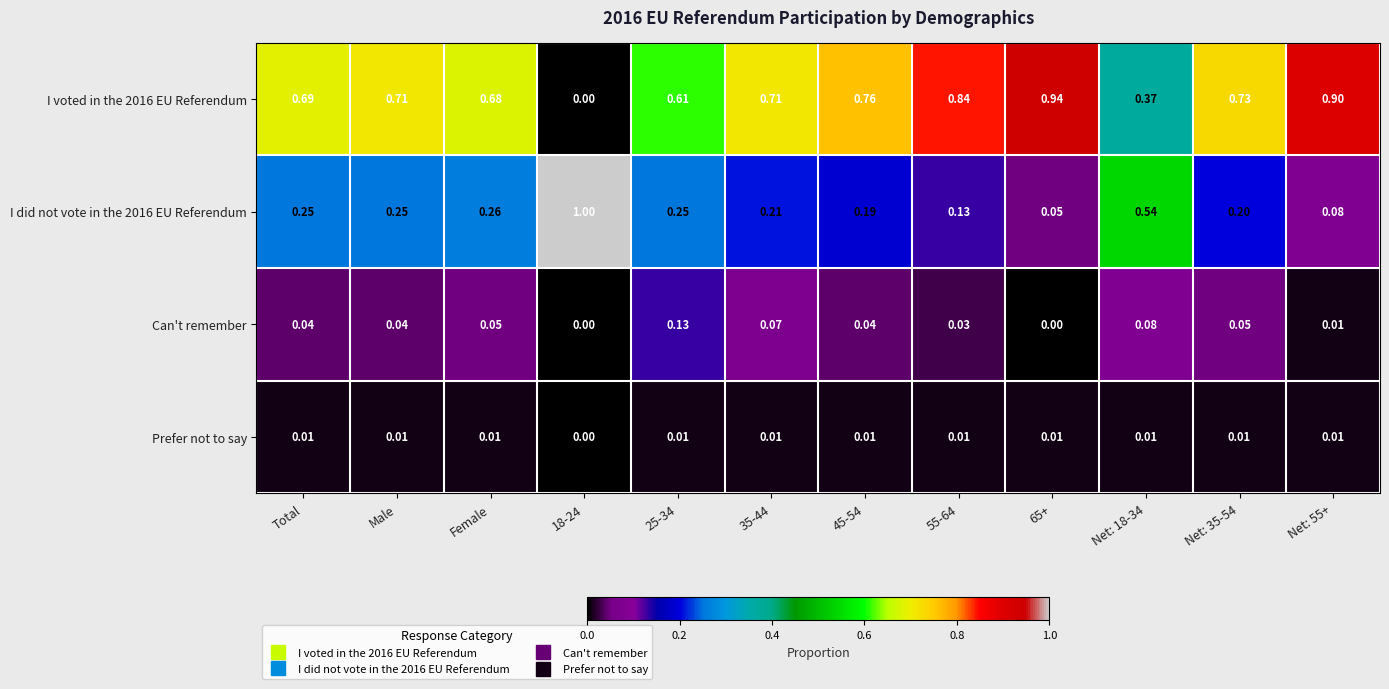

Is the value of Can't remember at Male greater than the value of I voted in the 2016 EU Referendum at Male?

No